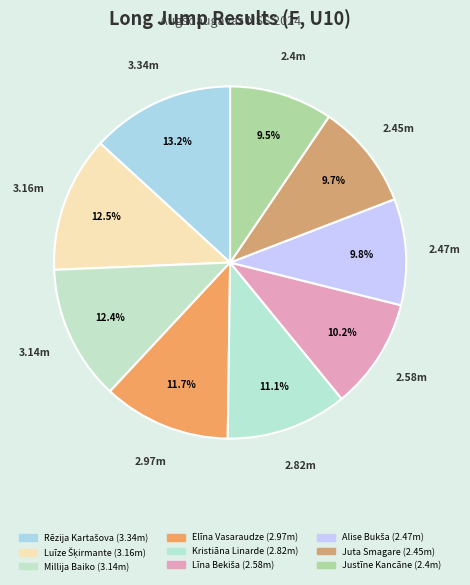

Count the number of slices in the pie.

9